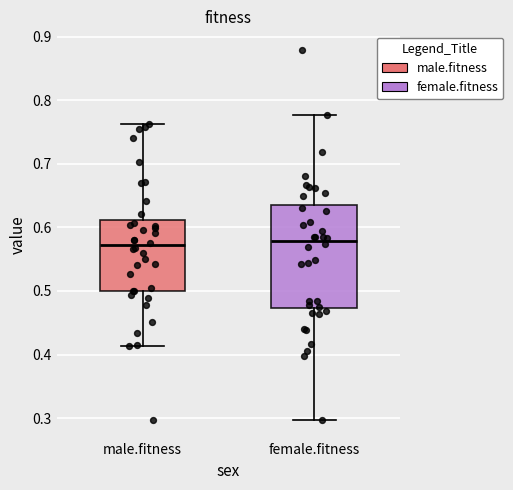

Reading left to right, transcribe this box plot: for each box, give where its median line is, the range the box spans, and where its two whiskers end, as read against the y-axis. The values are not printed on the chart, so give them approximately, as read against the axis.

male.fitness: median 0.57, box 0.50 to 0.61, whiskers 0.41 to 0.76
female.fitness: median 0.58, box 0.47 to 0.63, whiskers 0.30 to 0.78